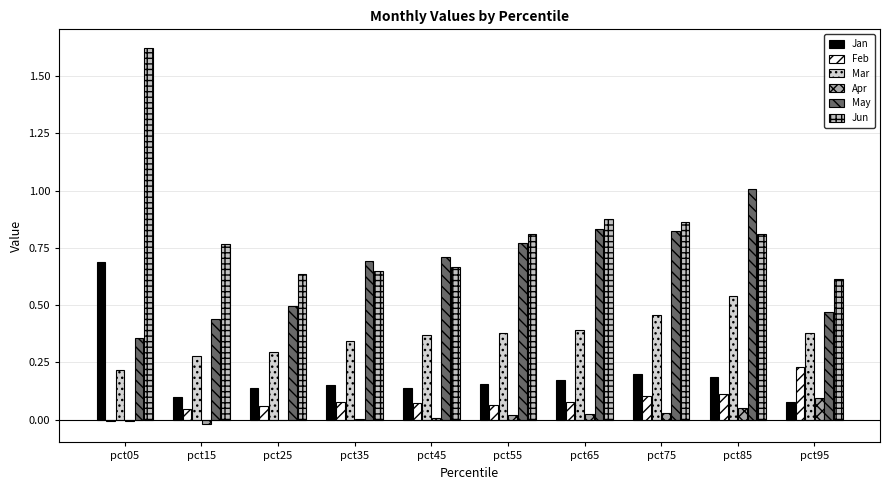

At which category is the sum across all series the highest?

pct05